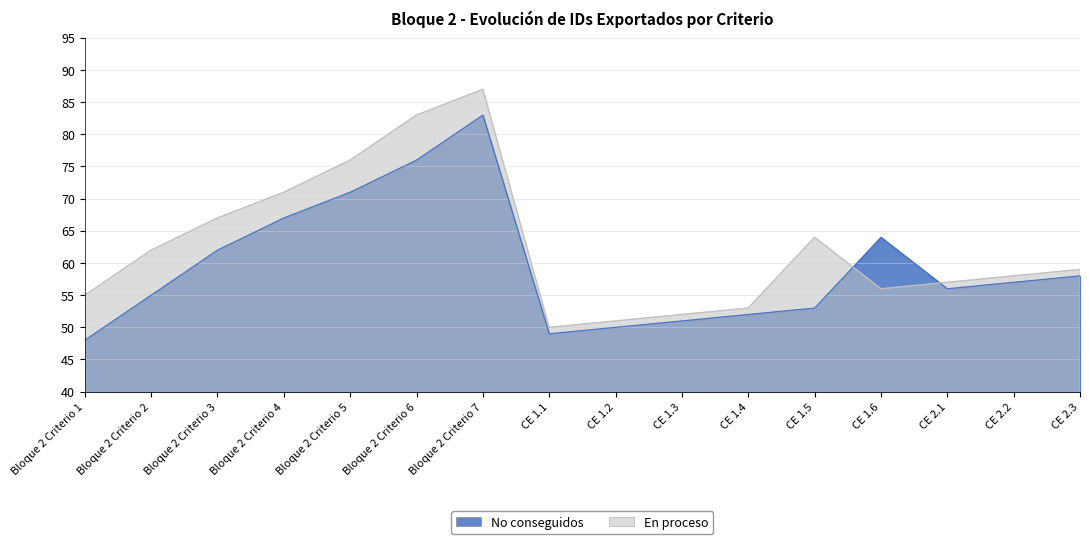

At which label does En proceso first exceed 59?

Bloque 2 Criterio 2